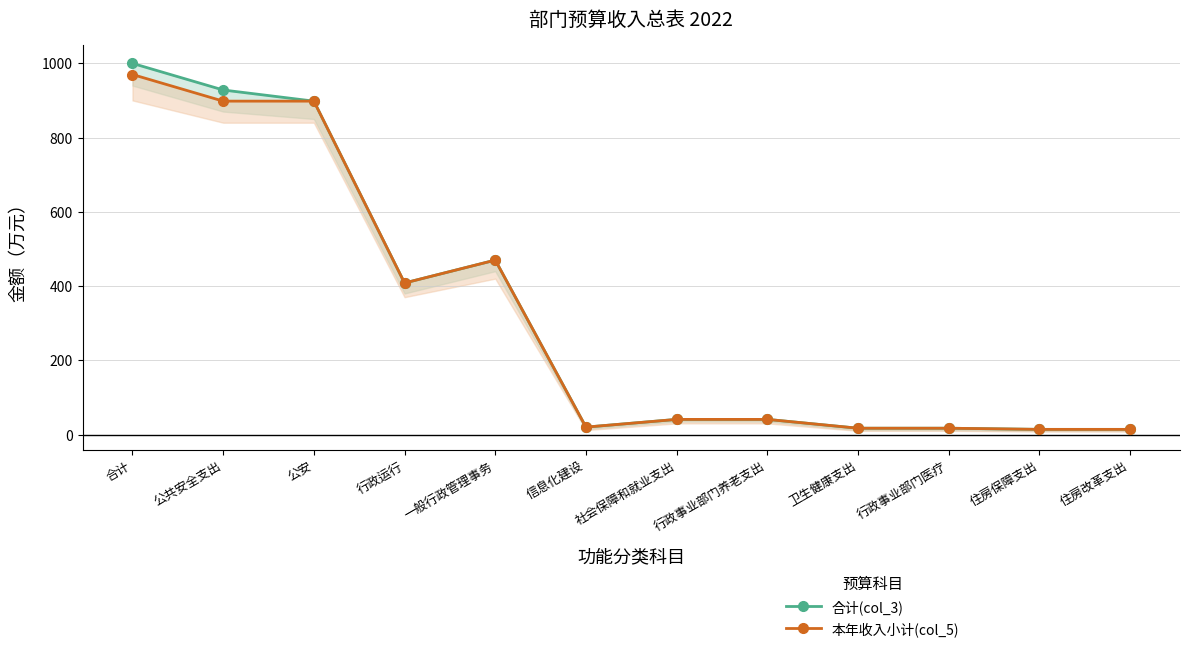

True or false: 本年收入小计(col_5) and 合计(col_3) cross at least once.

False